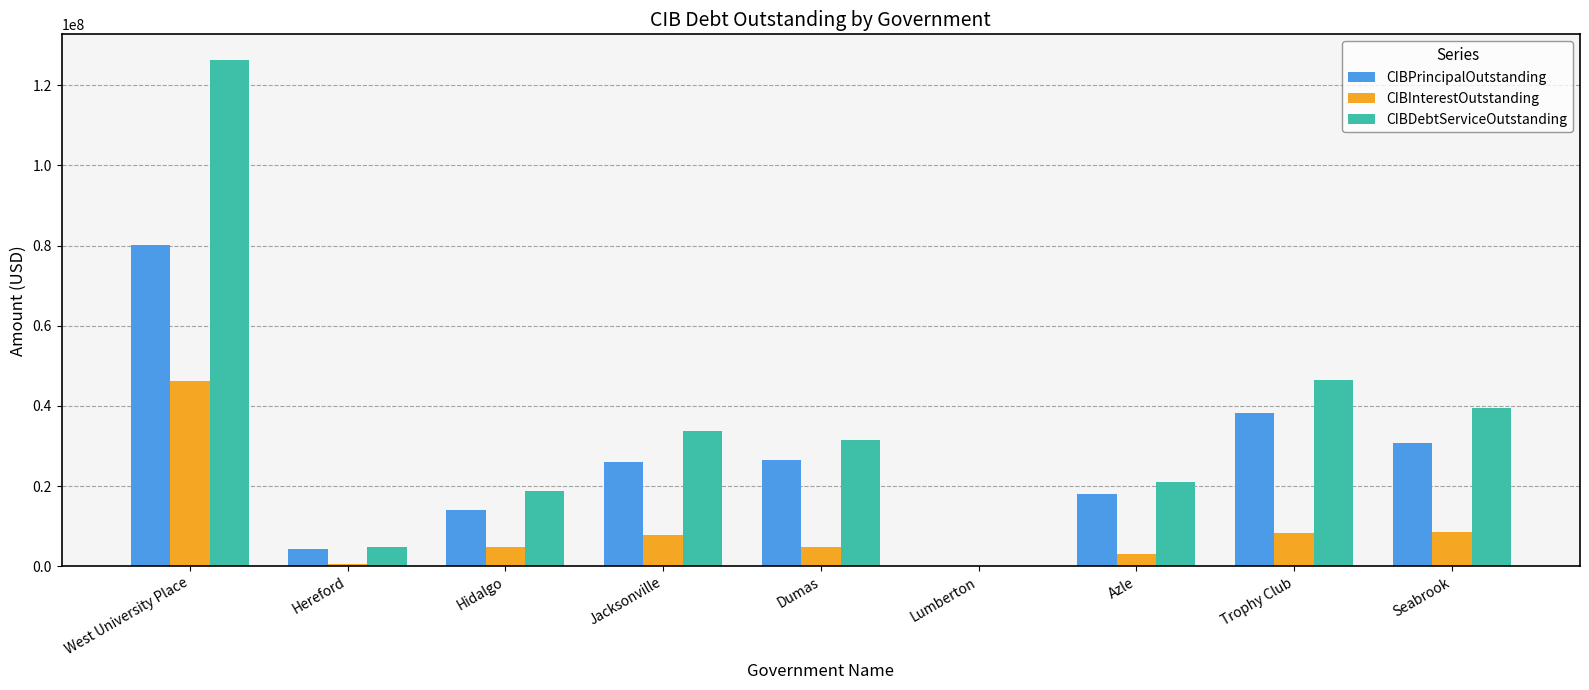

Between Hereford and Jacksonville, which series saw the biggest shift?

CIBDebtServiceOutstanding